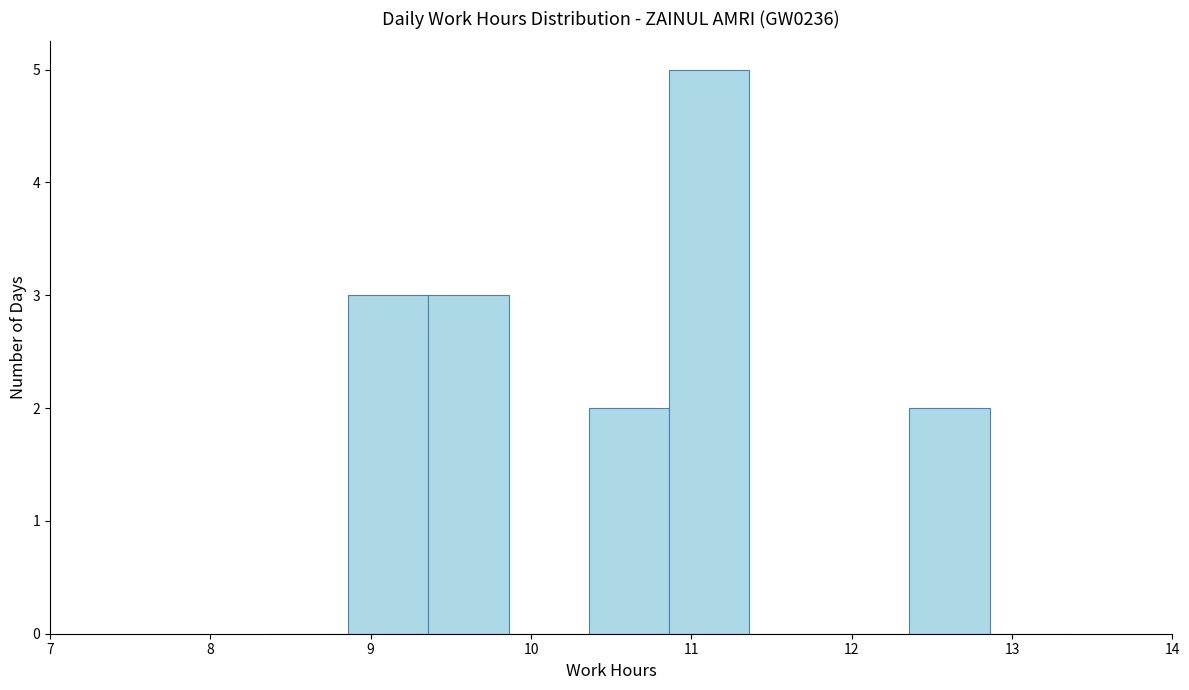

Reading left to right, list every bar in this chart as the range it spans on the x-axis followed by its height. Neither the bar edges nor the heights are printed on the chart, so give them approximately, as read against the axes.

8.36 to 8.86: 0
8.86 to 9.36: 3
9.36 to 9.86: 3
9.86 to 10.36: 0
10.36 to 10.86: 2
10.86 to 11.36: 5
11.36 to 11.86: 0
11.86 to 12.36: 0
12.36 to 12.86: 2
12.86 to 13.36: 0